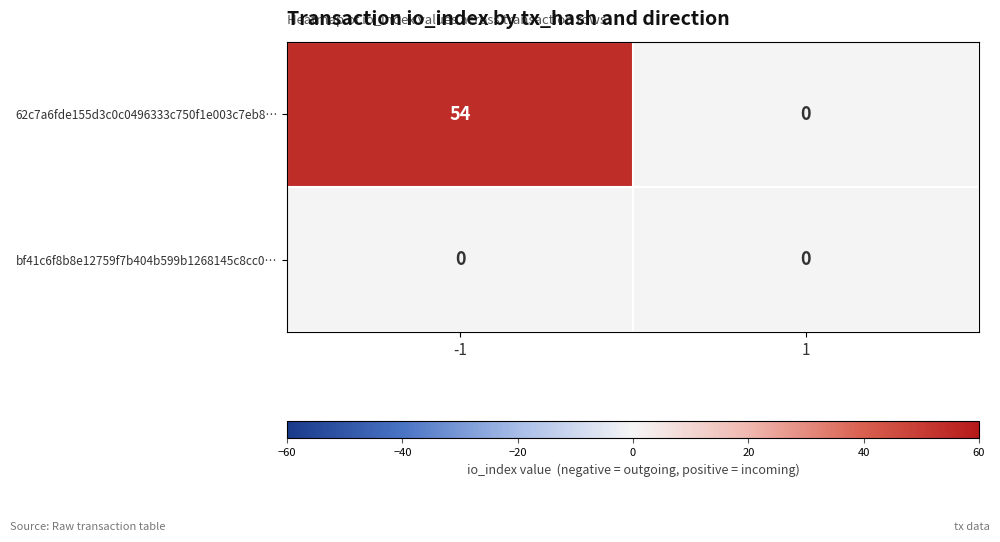

Rank the series by their maximum value, from lowest to highest.

bf41c6f8b8e12759f7b404b599b1268145c8cc0…, 62c7a6fde155d3c0c0496333c750f1e003c7eb8…